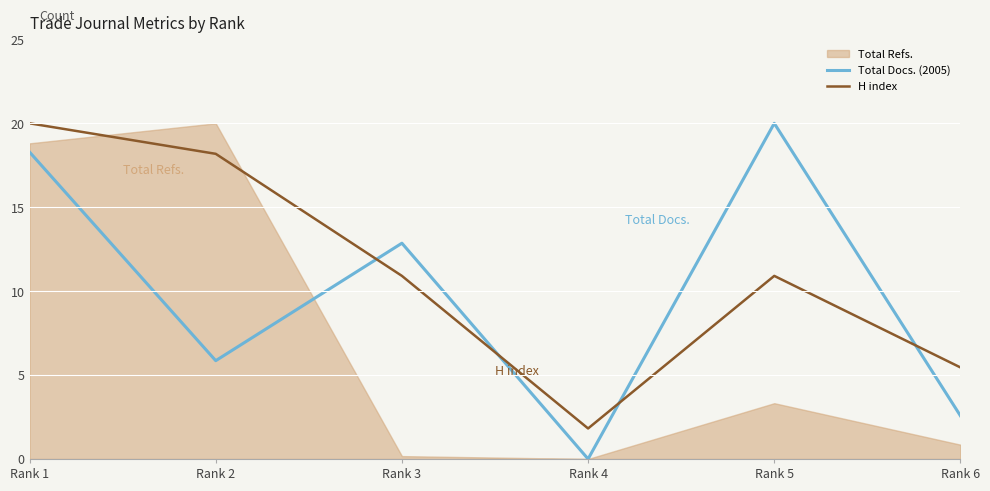

What is the average value of the H index series?

11.2